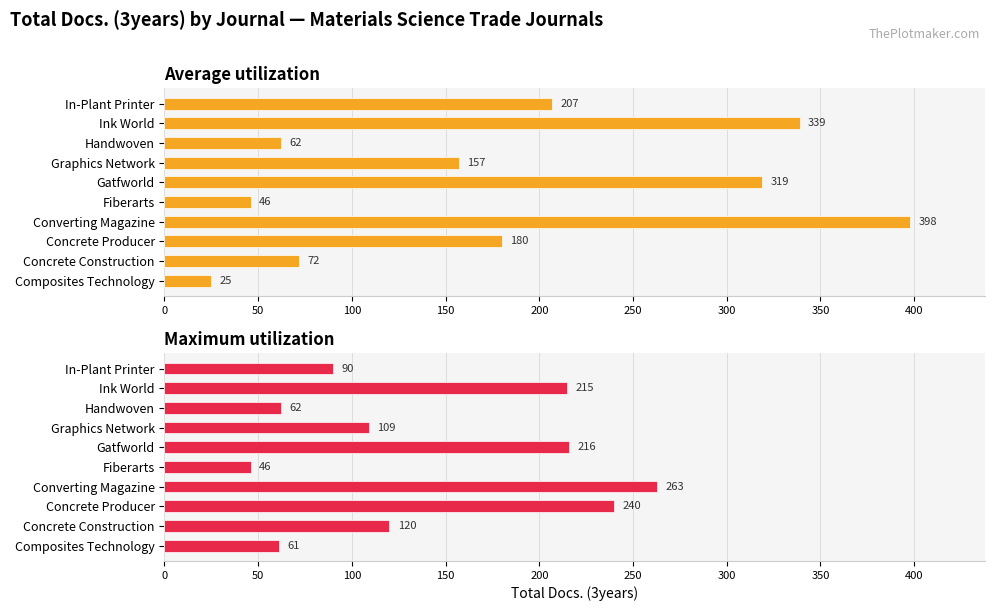

What is the sum of all Average utilization values?

1805